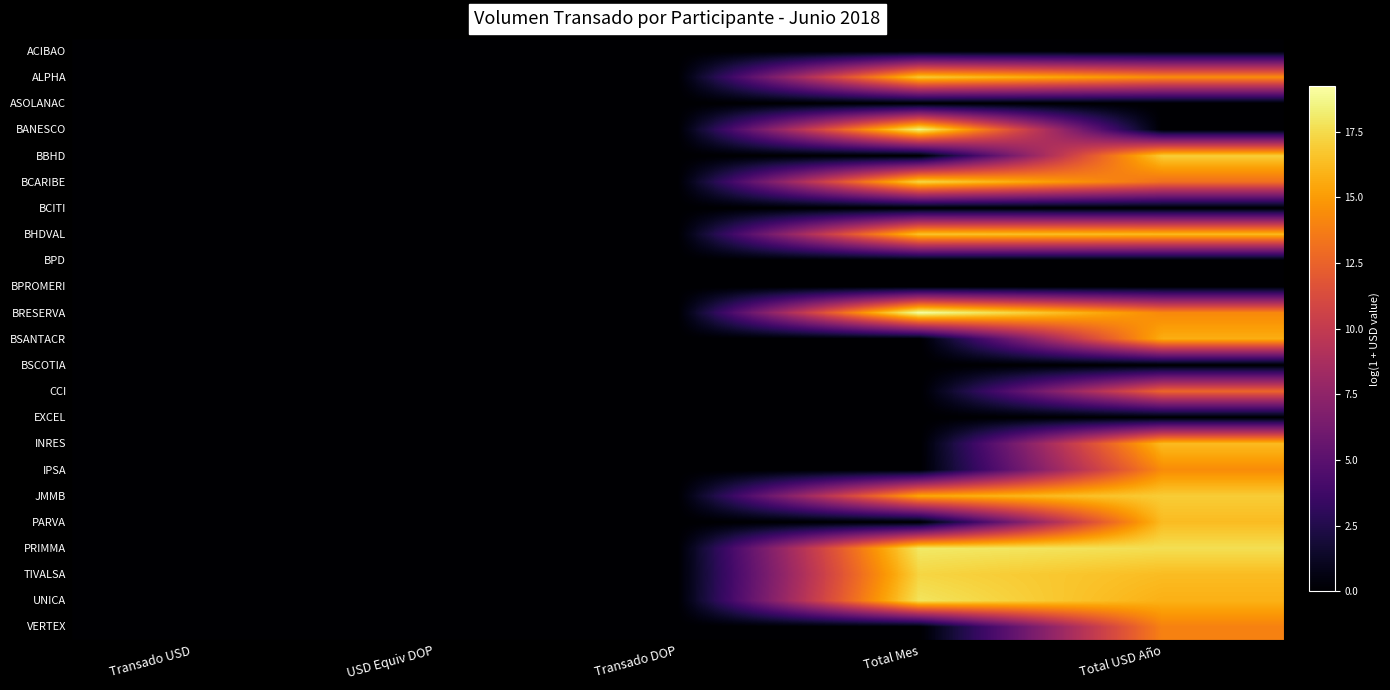

At which category does the chart reach its peak across all series?

Total Mes